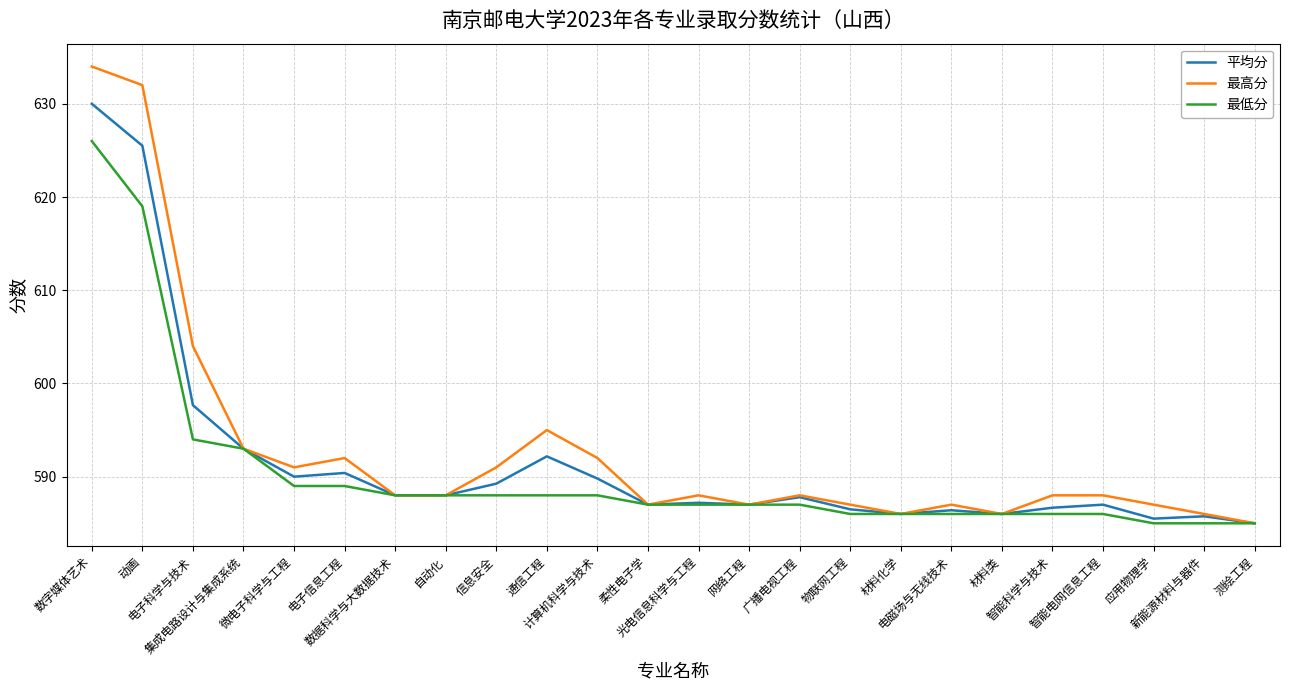

Is it true that 最低分 equals 586.0 at 物联网工程?

True